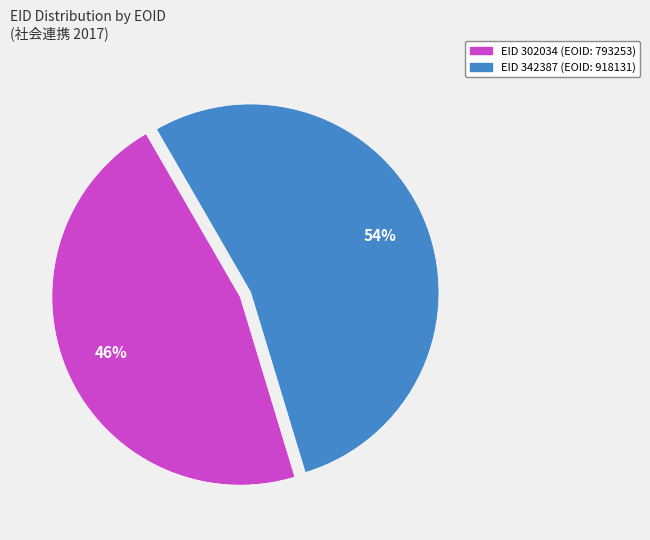

Does any single category account for the majority?

Yes